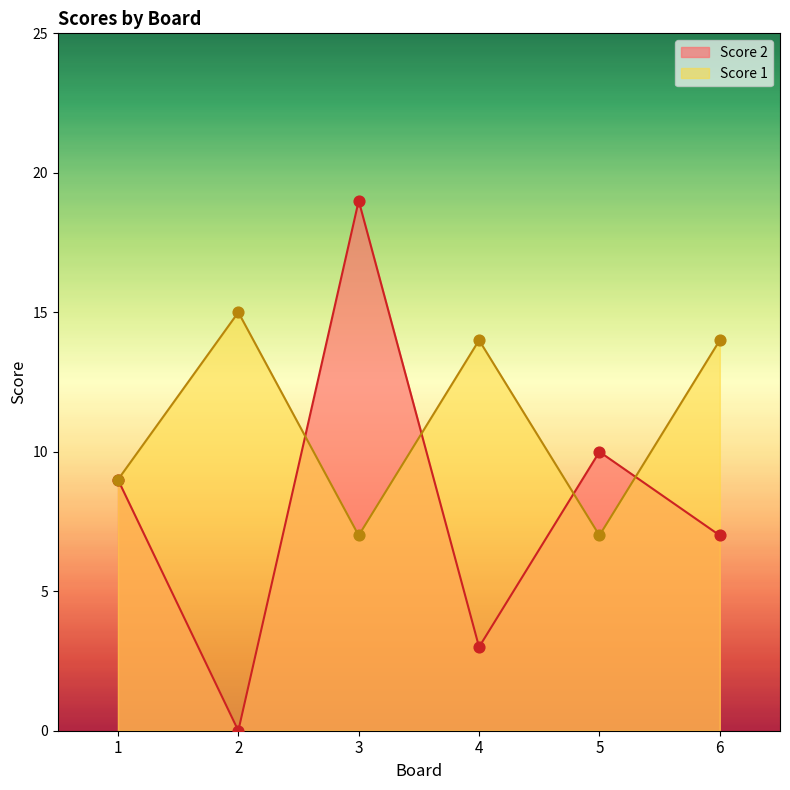

Is the value of Score 1 at 6 greater than the value of Score 2 at 6?

Yes